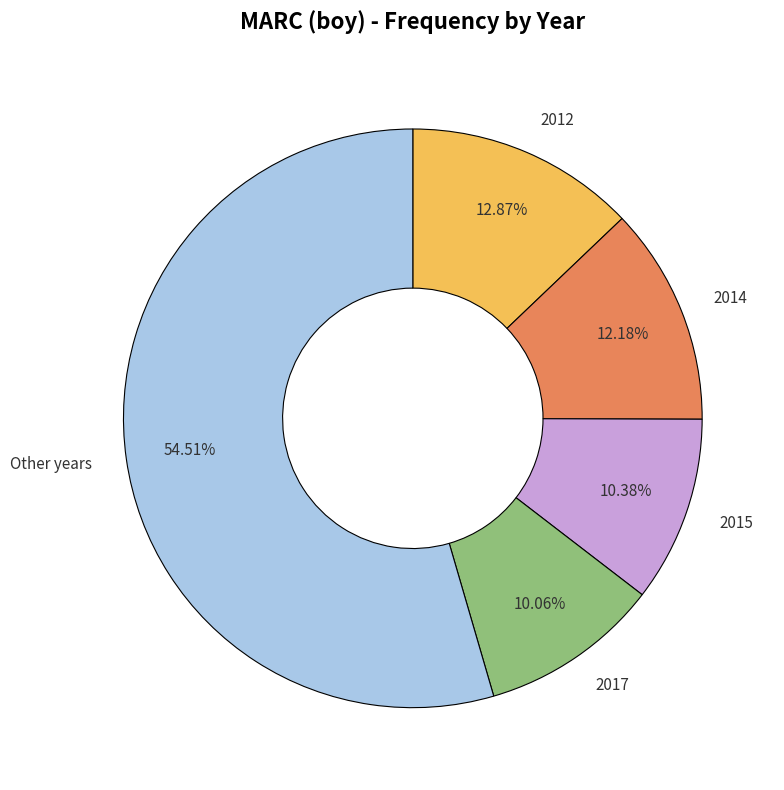

What is the majority slice?

Other years